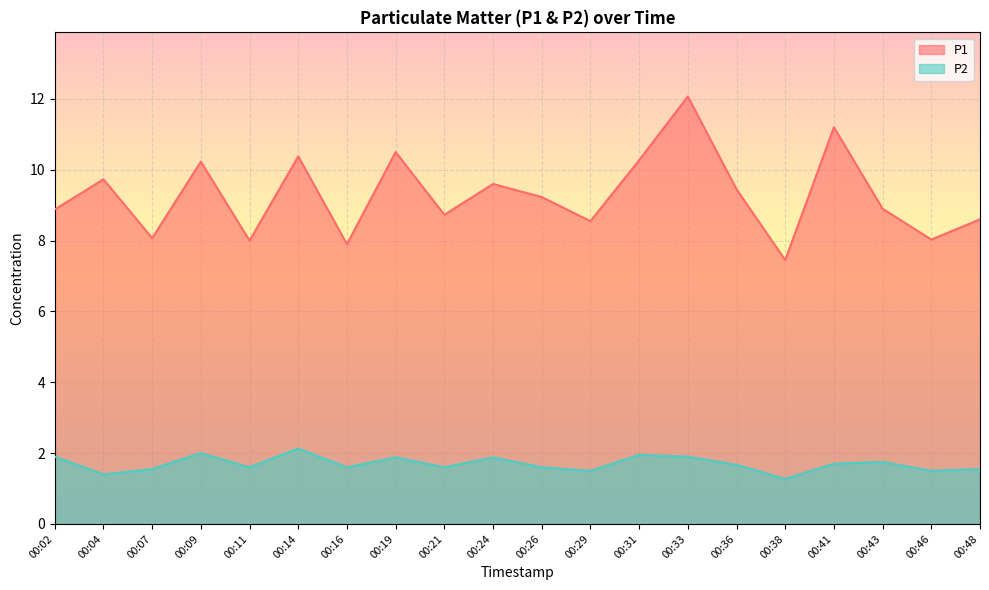

Which series has the largest total across all categories?

P1